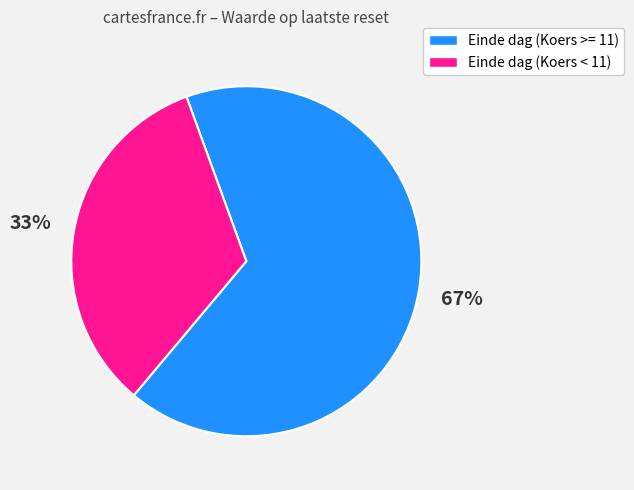

How many segments does this pie chart have?

2